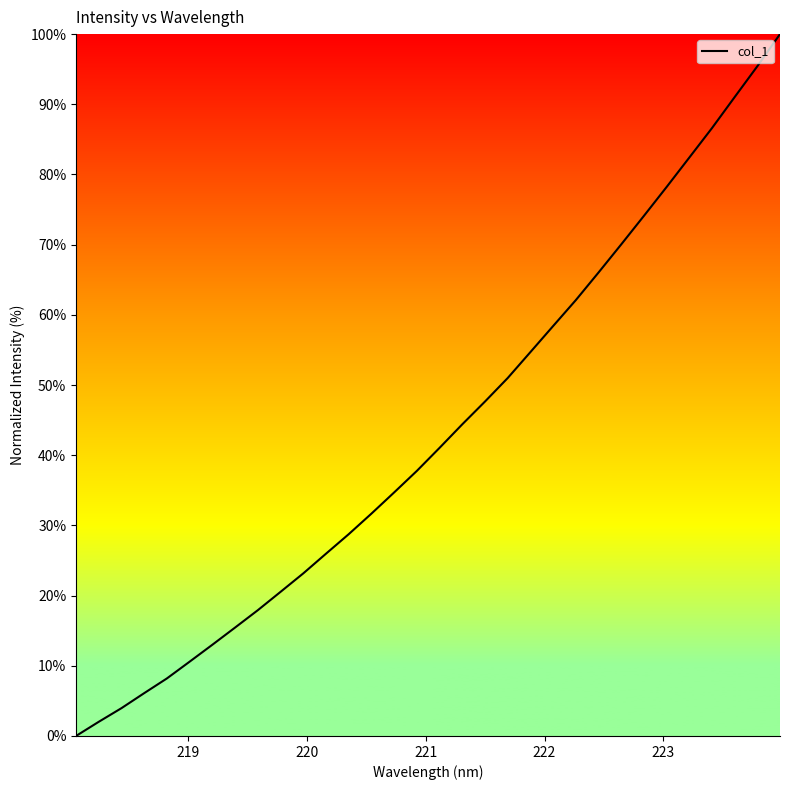

What is the greatest value displayed?

100.0